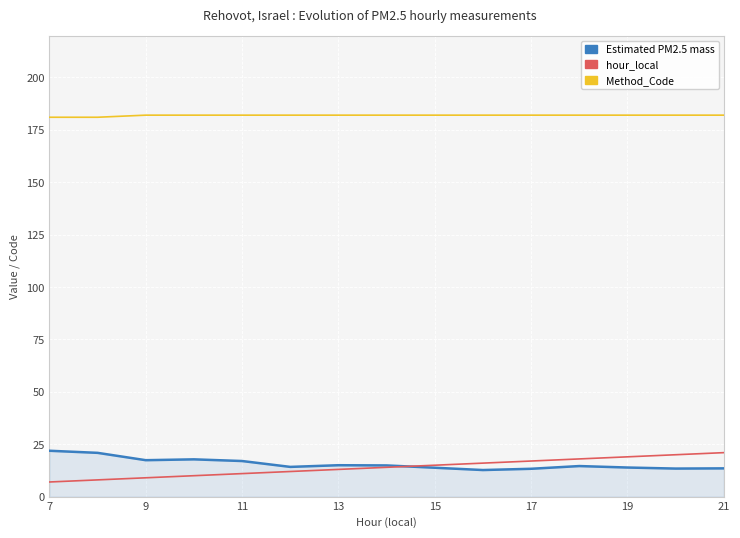

What is the lowest value of the hour_local series?

7.0